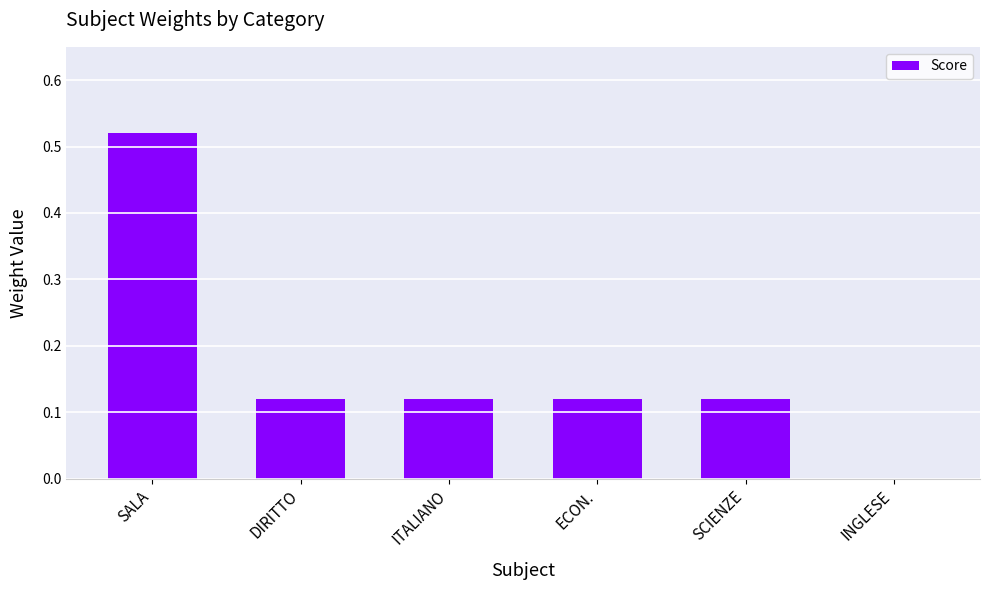

The chart shows a value of 0.0 at ECON.. True or false?

False